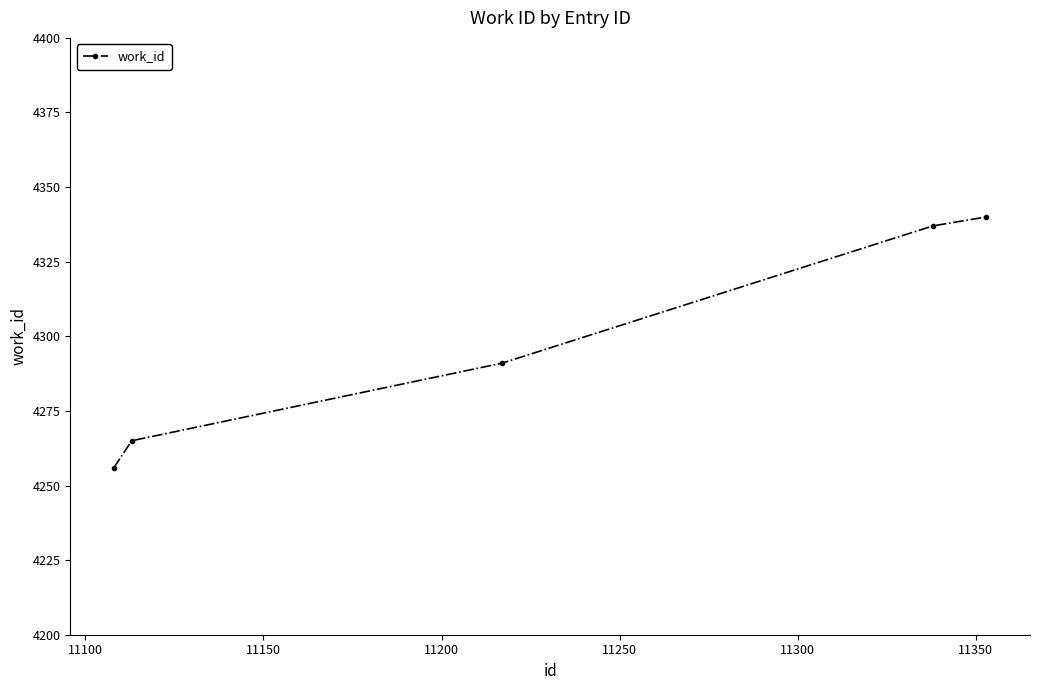

True or false: there are more than 2 points higher than both neighbors.

False